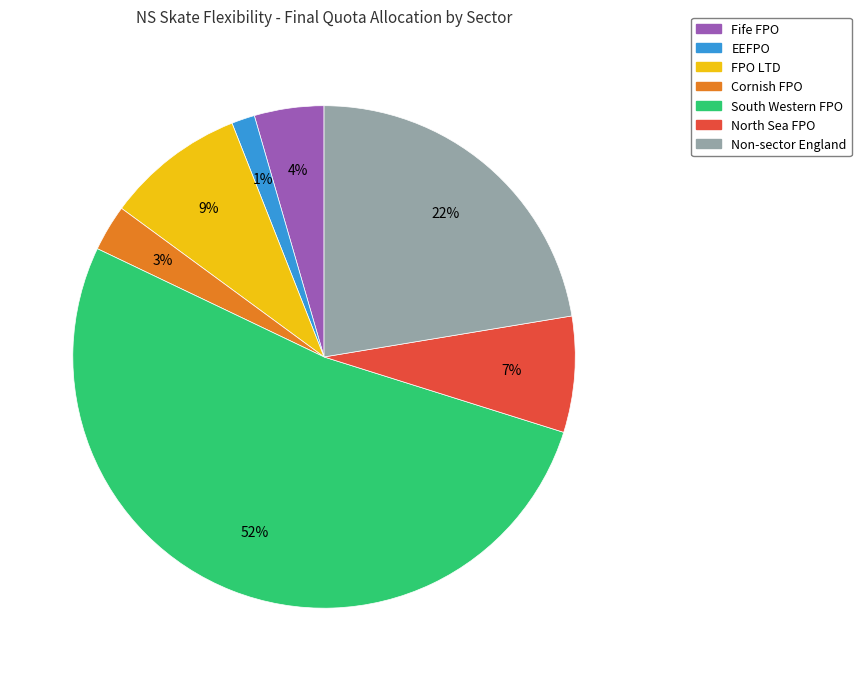

Does South Western FPO represent more than half of the total?

Yes